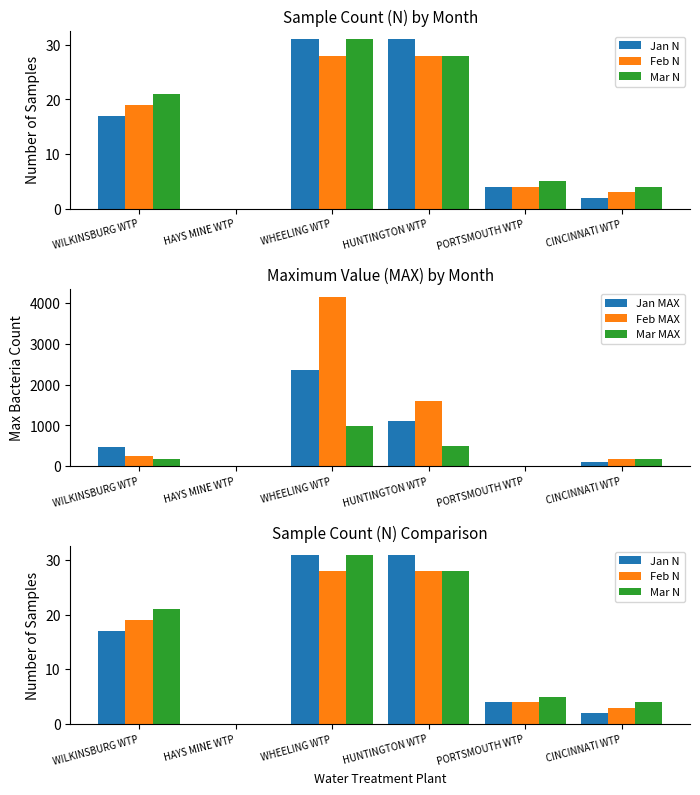

The Jan N series shows 13 at HAYS MINE WTP. True or false?

False